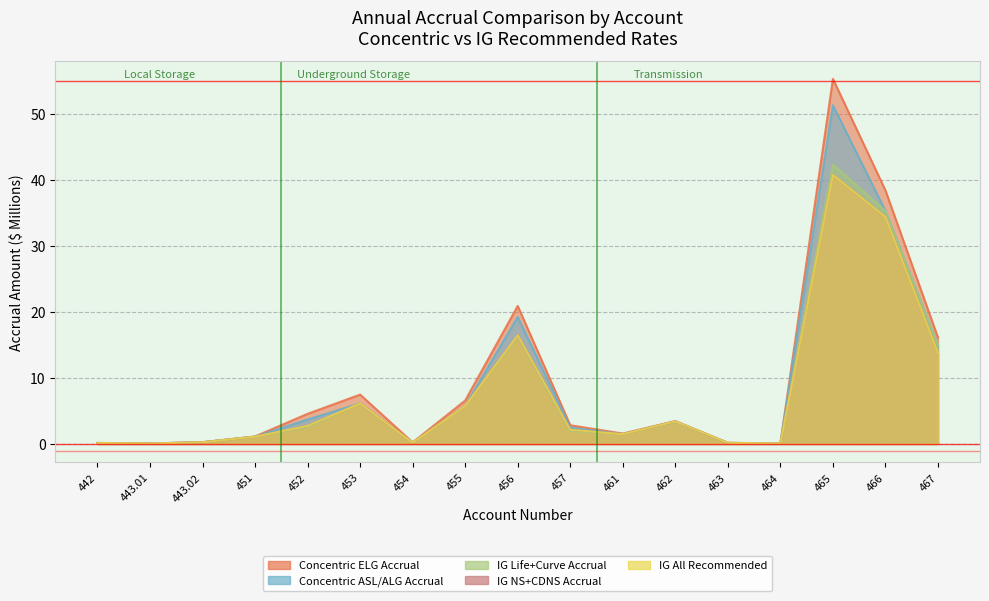

Rank the series at 461 from highest to lowest value.

Concentric ELG Accrual, Concentric ASL/ALG Accrual, IG Life+Curve Accrual, IG NS+CDNS Accrual, IG All Recommended